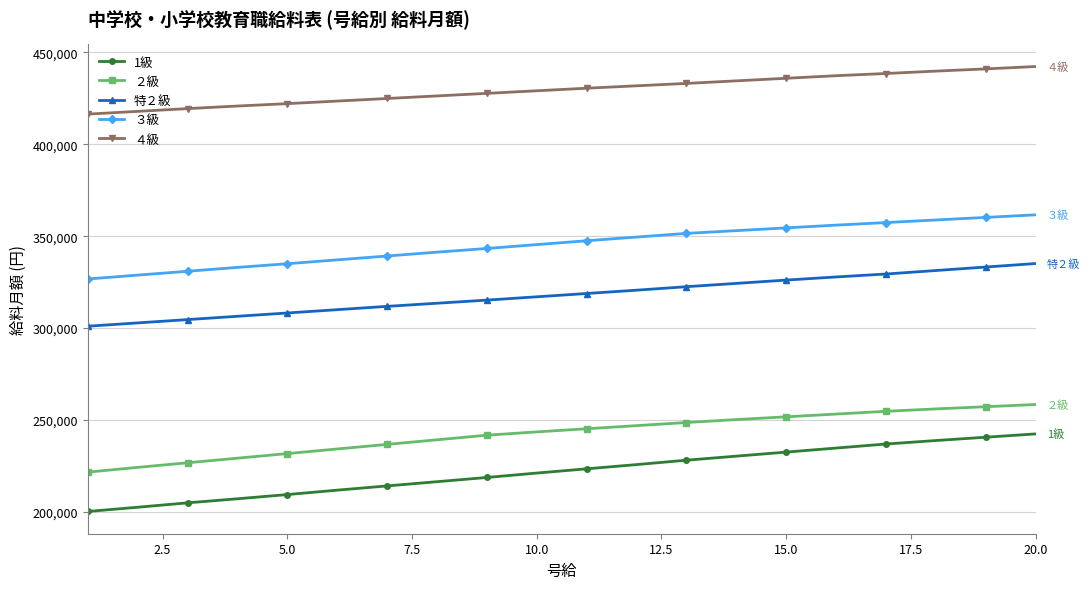

True or false: 1級 and ３級 intersect in this chart.

False